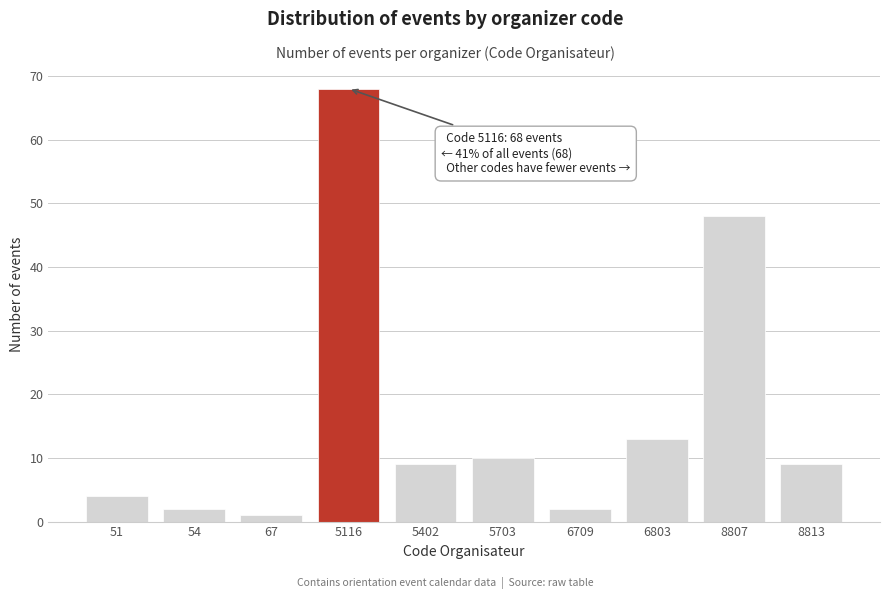

Reading left to right, transcribe all the data shown in this chart.

4	2	1	68	9	10	2	13	48	9